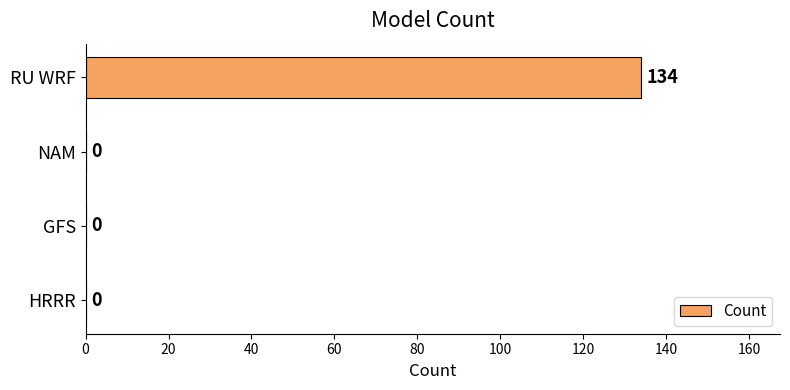

Are the bars grouped side by side (vs. stacked)?

No